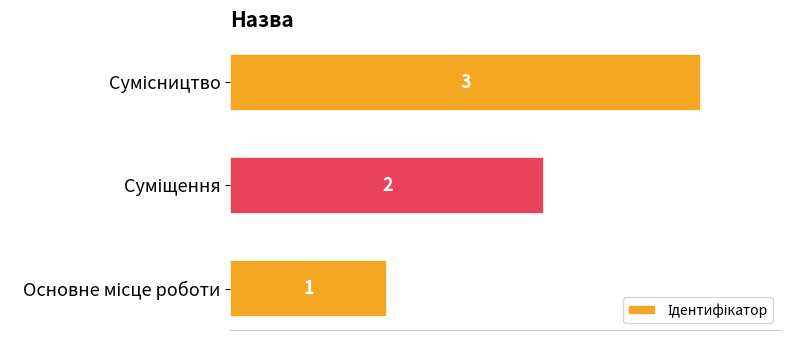

Count the values in the range 1 to 3.

3